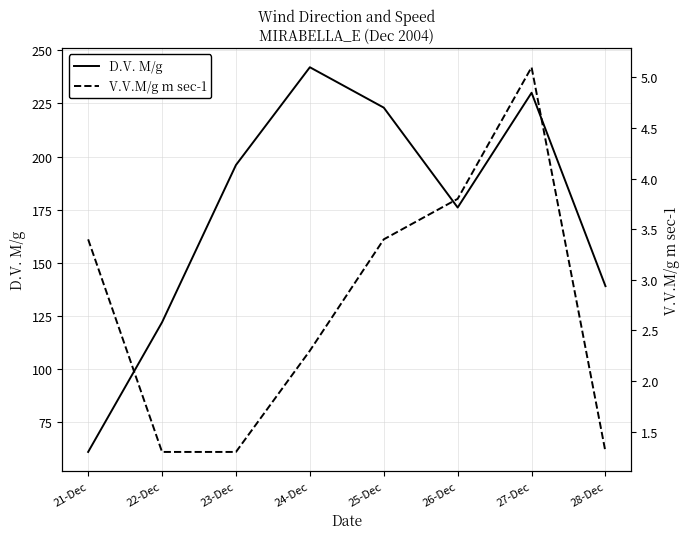

What is the sum of all V.V.M/g m sec-1 values?

21.9